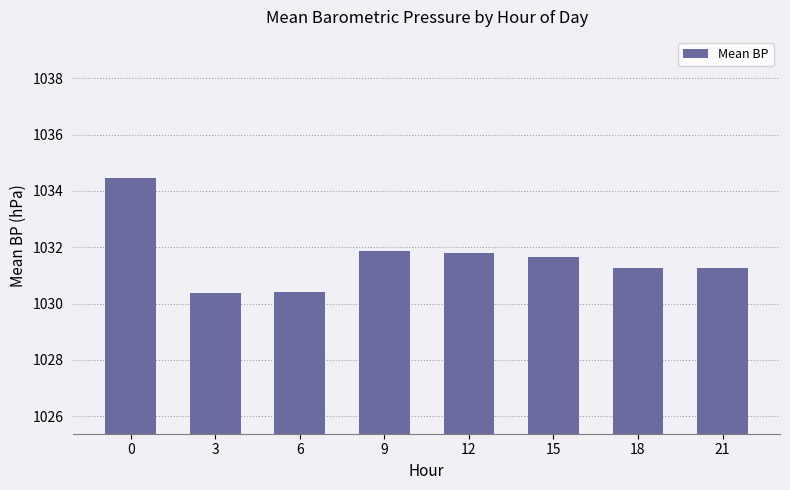

How many values exceed 1031?

6